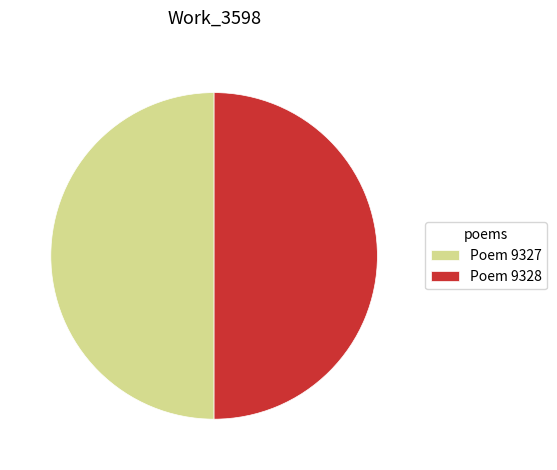

The Poem 9328 slice represents 42% of the pie. True or false?

False